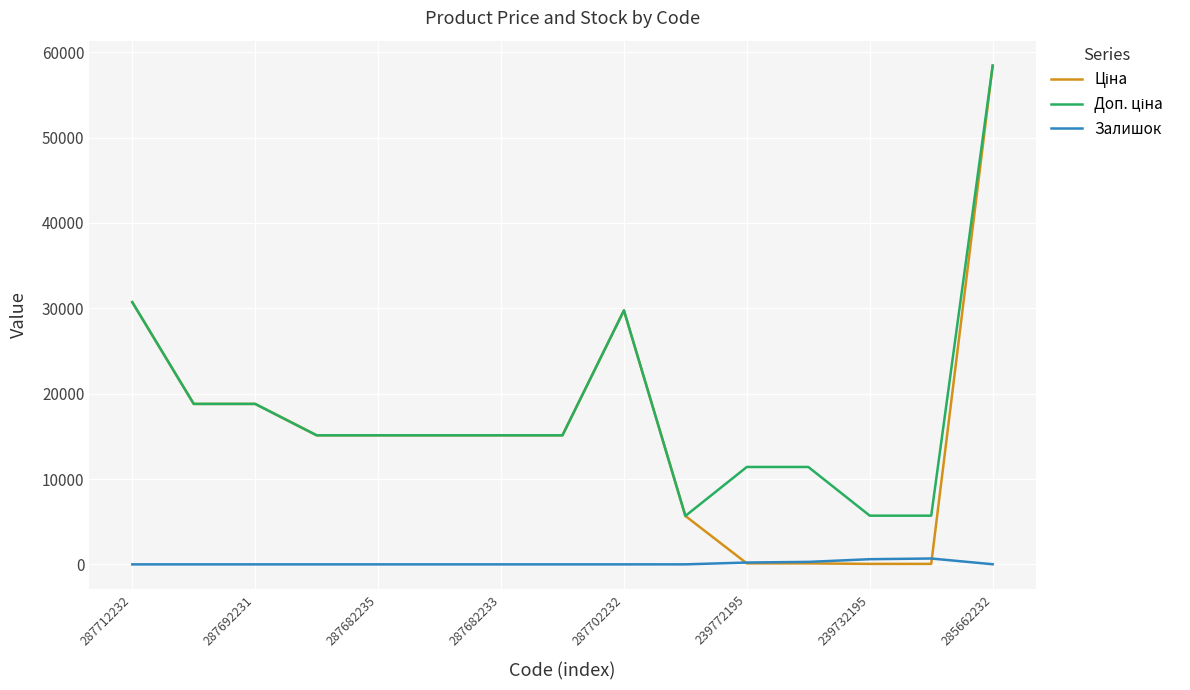

In Ціна, how many points are higher than both neighbors (excluding endpoints)?

1